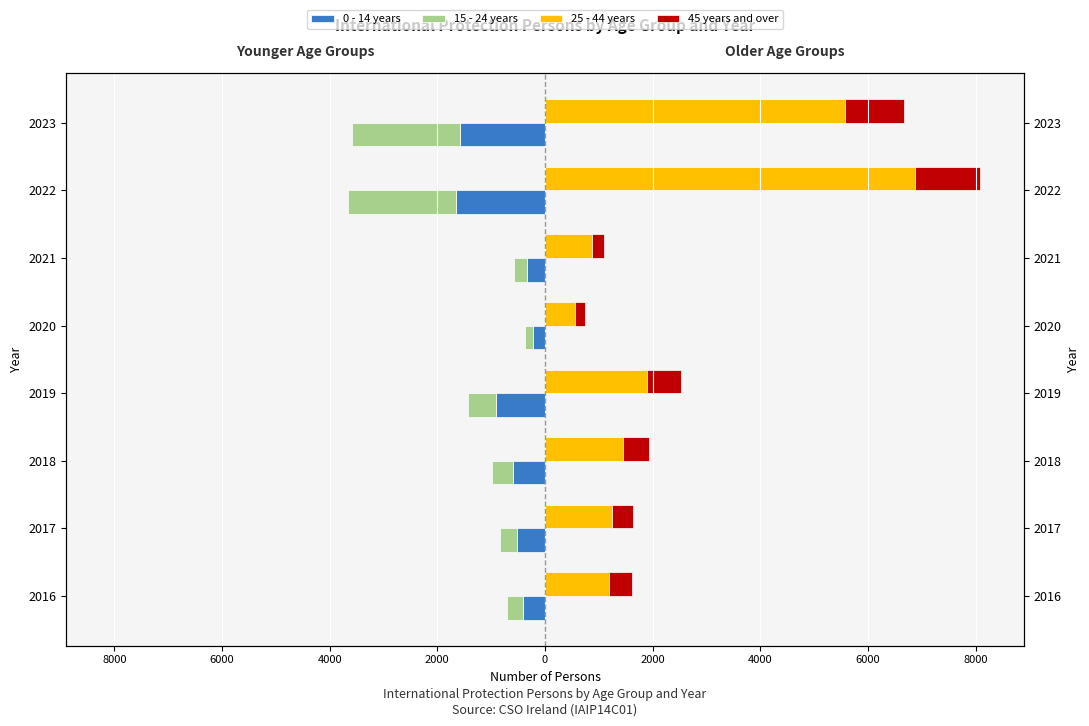

Which series has the largest total across all categories?

25 - 44 years